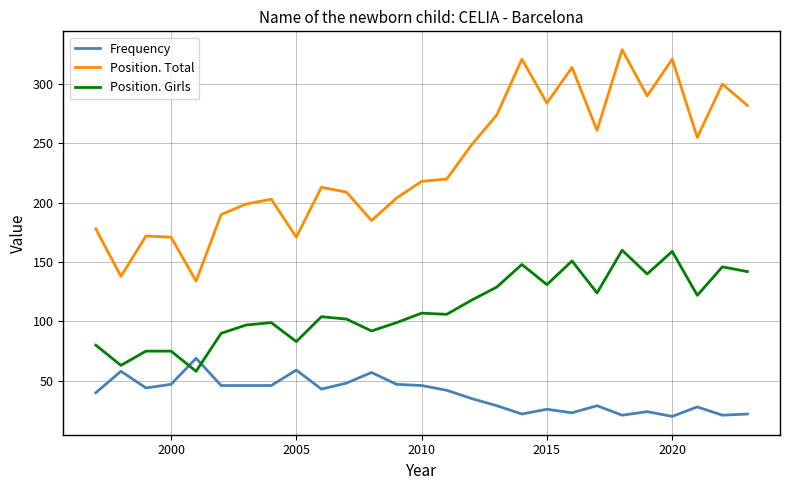

What is the greatest value displayed?

329